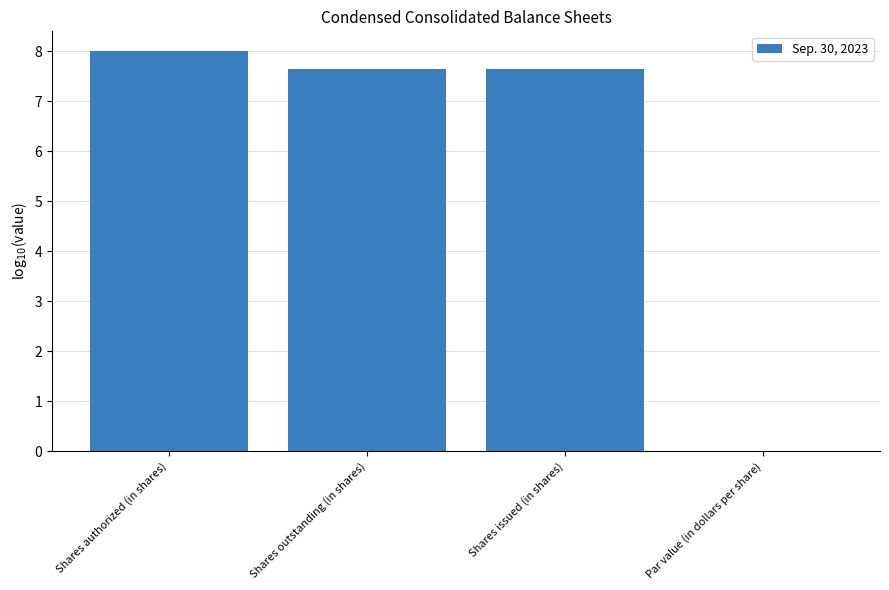

Reading left to right, list all the values displayed in this chart.

Shares authorized (in shares)=8.0	Shares outstanding (in shares)=7.7	Shares issued (in shares)=7.7	Par value (in dollars per share)=0.0